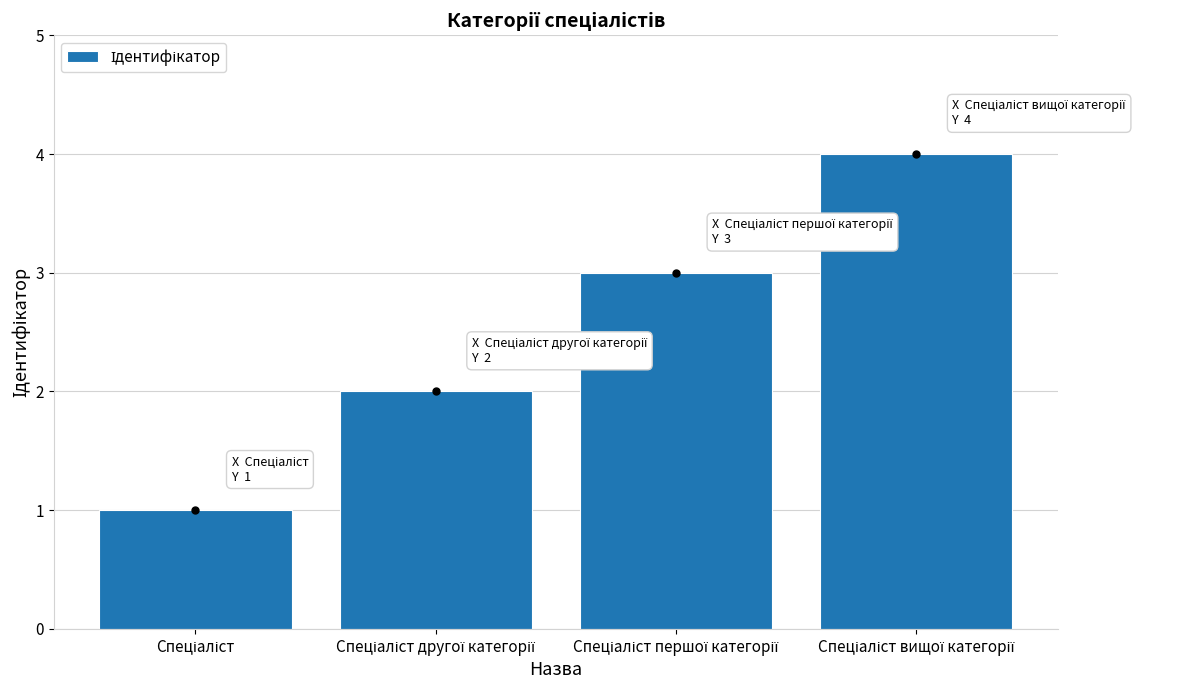

What is the difference between the maximum and minimum values?

3